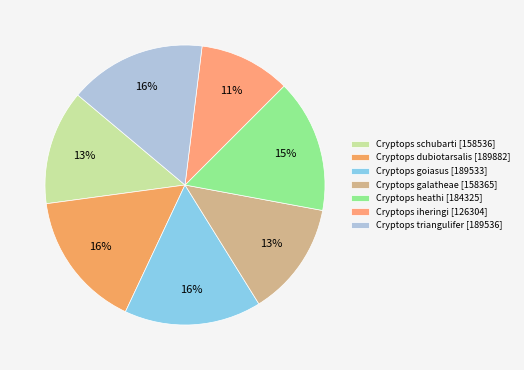

Is there a majority slice in this chart?

No